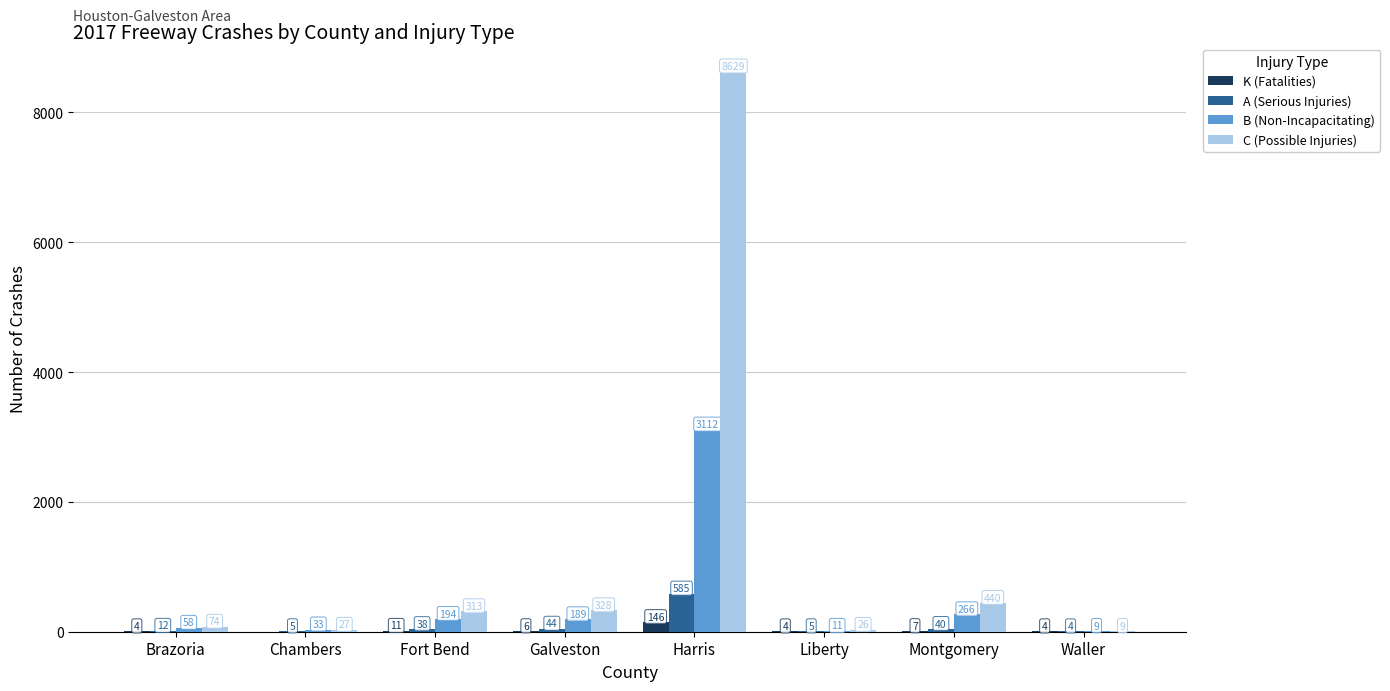

Is the value of C (Possible Injuries) at Harris greater than the value of K (Fatalities) at Fort Bend?

Yes